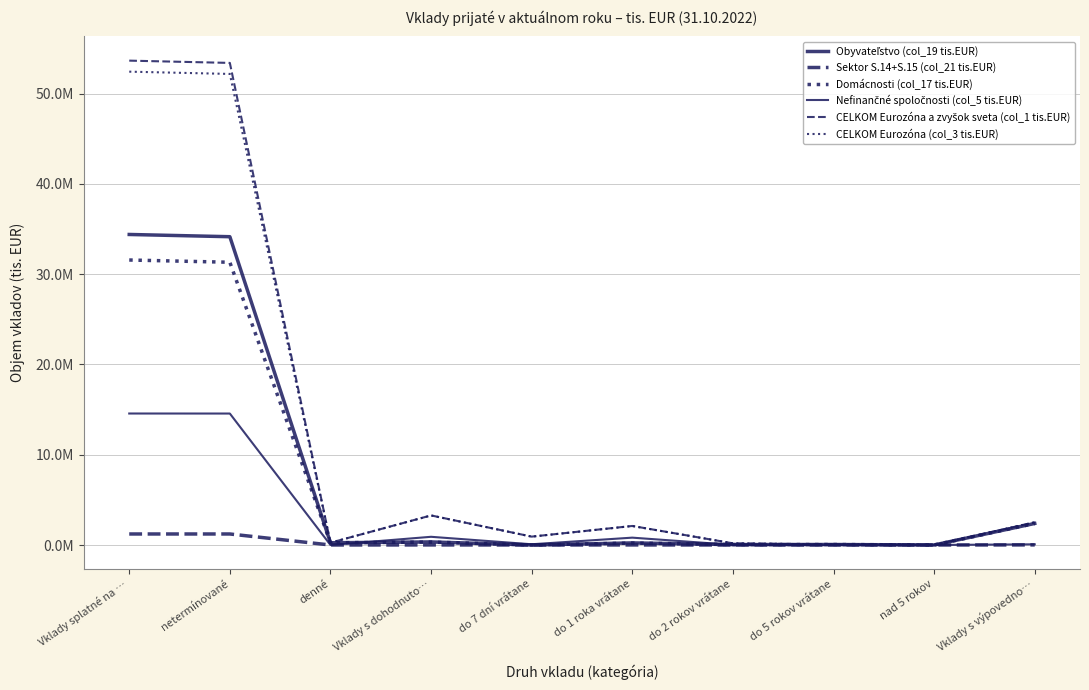

Reading left to right, list all the values displayed in this chart.

Obyvateľstvo (col_19 tis.EUR): Vklady splatné na …=34401974	netermínované=34153886	denné=248088	Vklady s dohodnuto…=339186	do 7 dní vrátane=3811	do 1 roka vrátane=230831	do 2 rokov vrátane=48029	do 5 rokov vrátane=53748	nad 5 rokov=2166	Vklady s výpovedno…=2387664
Sektor S.14+S.15 (col_21 tis.EUR): Vklady splatné na …=1221141	netermínované=1220969	denné=172	Vklady s dohodnuto…=6815	do 7 dní vrátane=13	do 1 roka vrátane=6363	do 2 rokov vrátane=131	do 5 rokov vrátane=308	nad 5 rokov=0	Vklady s výpovedno…=10332
Domácnosti (col_17 tis.EUR): Vklady splatné na …=31572319	netermínované=31324231	denné=248088	Vklady s dohodnuto…=323028	do 7 dní vrátane=3785	do 1 roka vrátane=215708	do 2 rokov vrátane=47027	do 5 rokov vrátane=53748	nad 5 rokov=2159	Vklady s výpovedno…=2386431
Nefinančné spoločnosti (col_5 tis.EUR): Vklady splatné na …=14567308	netermínované=14563447	denné=3861	Vklady s dohodnuto…=909112	do 7 dní vrátane=81543	do 1 roka vrátane=814742	do 2 rokov vrátane=12738	do 5 rokov vrátane=81	nad 5 rokov=8	Vklady s výpovedno…=74779
CELKOM Eurozóna a zvyšok sveta (col_1 tis.EUR): Vklady splatné na …=53659663	netermínované=53407542	denné=252121	Vklady s dohodnuto…=3278070	do 7 dní vrátane=927567	do 1 roka vrátane=2109093	do 2 rokov vrátane=184498	do 5 rokov vrátane=54137	nad 5 rokov=2174	Vklady s výpovedno…=2522429
CELKOM Eurozóna (col_3 tis.EUR): Vklady splatné na …=52438522	netermínované=52186573	denné=251949	Vklady s dohodnuto…=3271255	do 7 dní vrátane=927554	do 1 roka vrátane=2102730	do 2 rokov vrátane=184367	do 5 rokov vrátane=53829	nad 5 rokov=2174	Vklady s výpovedno…=2512097